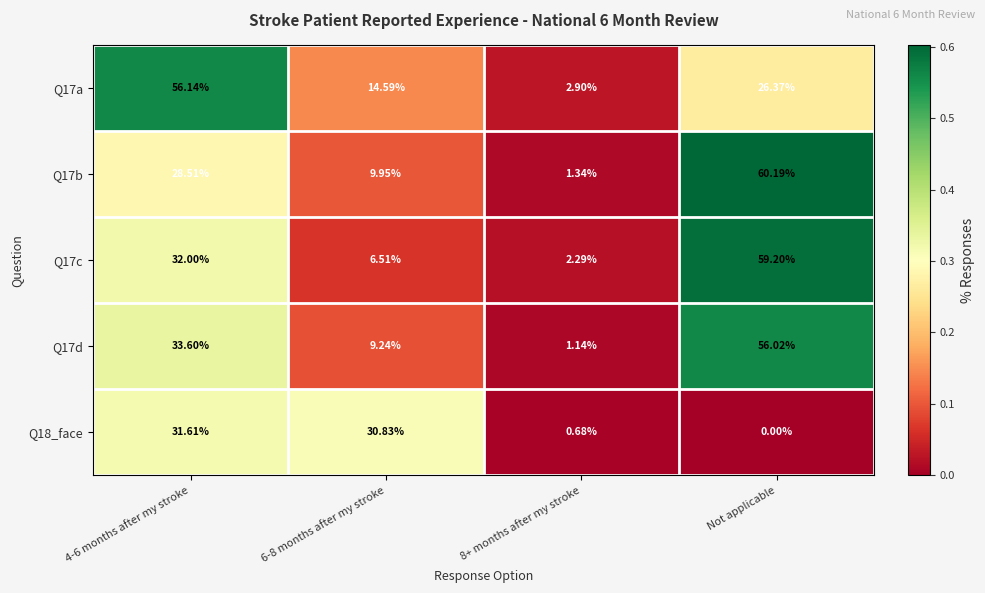

How many categories are shown in the chart?

4